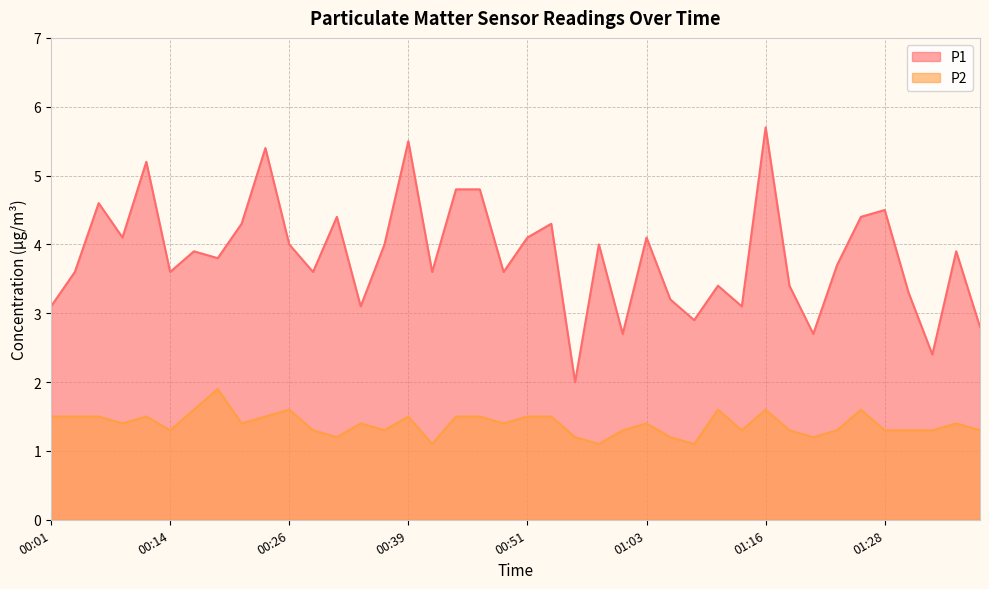

How many data points in P1 are less than 3?

6